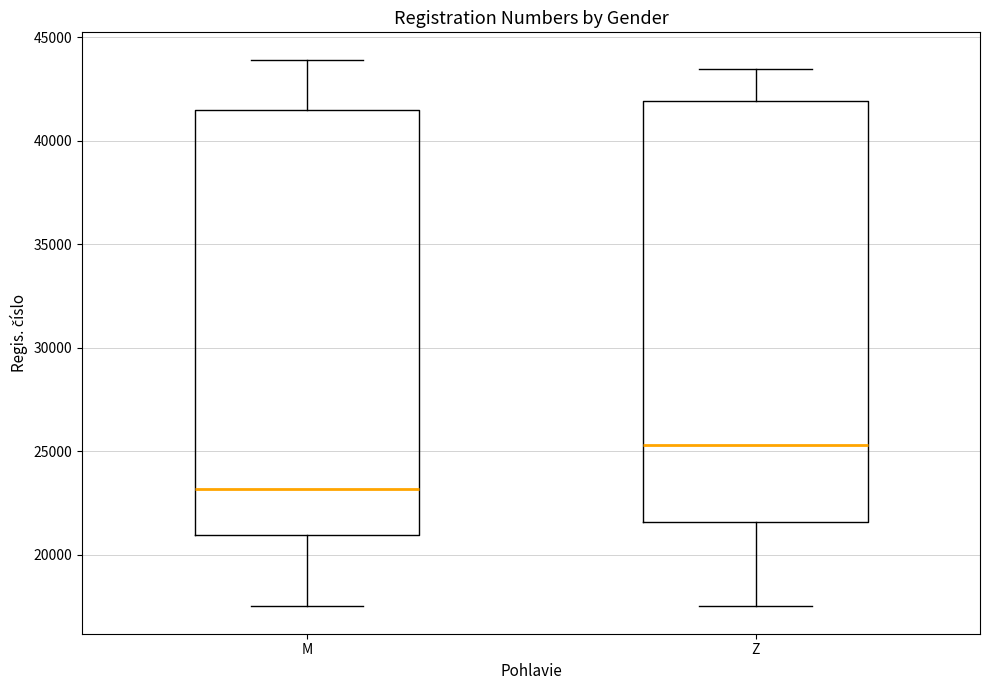

Reading left to right, transcribe this box plot: for each box, give where its median line is, the range the box spans, and where its two whiskers end, as read against the y-axis. The values are not printed on the chart, so give them approximately, as read against the axis.

M: median 23000, box 21000 to 41500, whiskers 17500 to 44000
Z: median 25500, box 21500 to 42000, whiskers 17500 to 43500